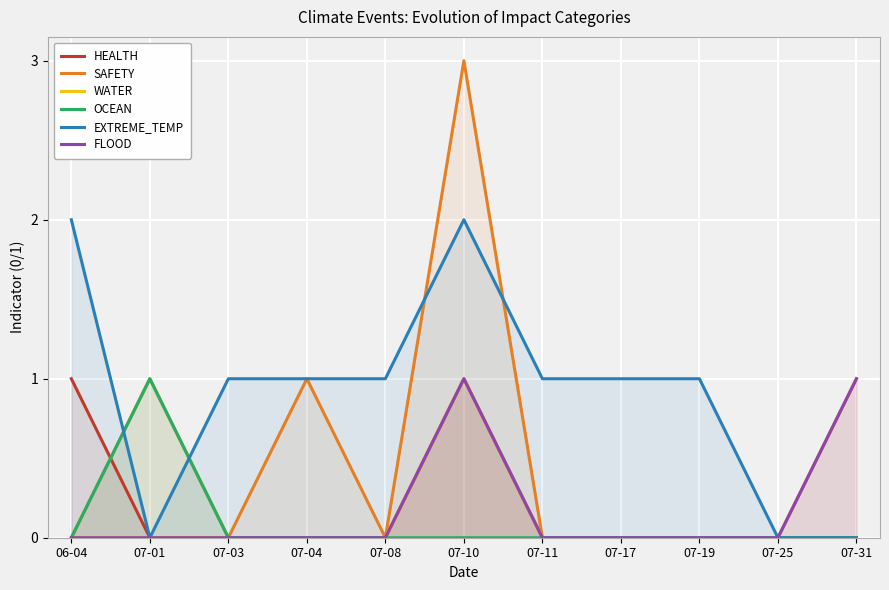

In FLOOD, how many points are higher than both neighbors (excluding endpoints)?

1